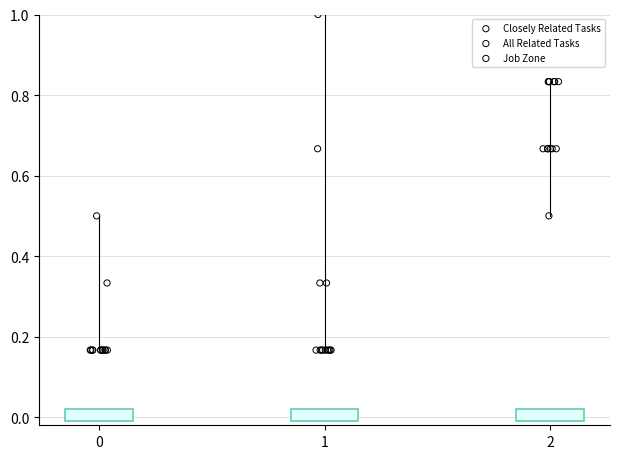

Which series contains the highest Y value?

All Related Tasks